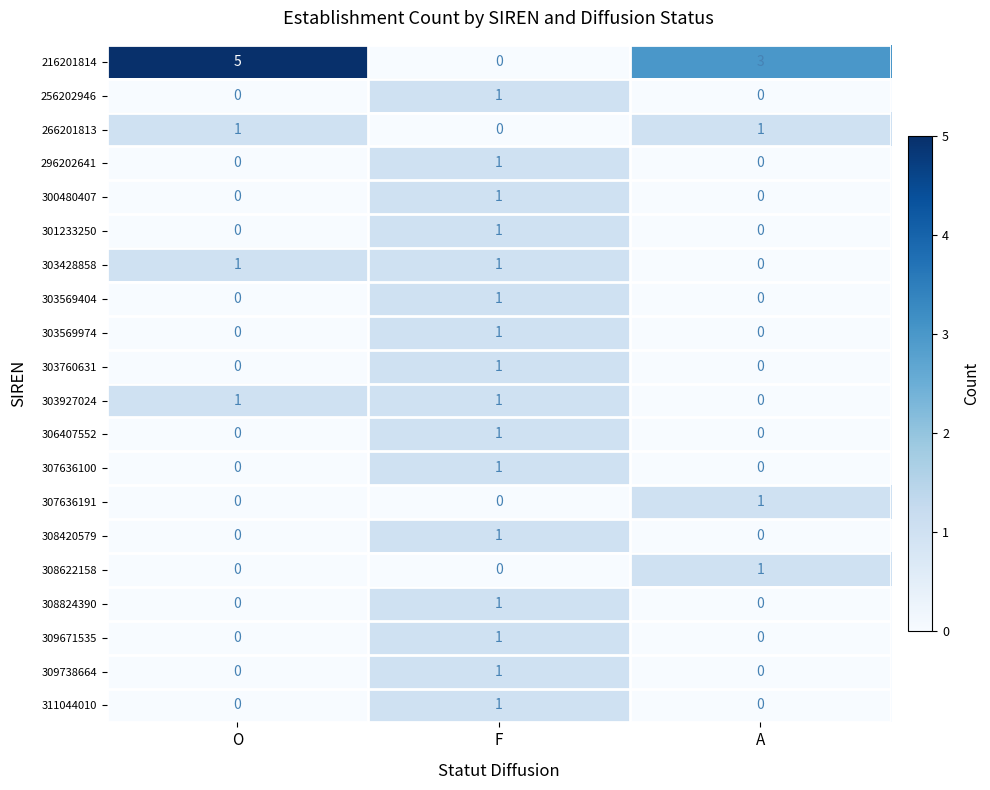

Is it true that 308824390 equals 0 at F?

False